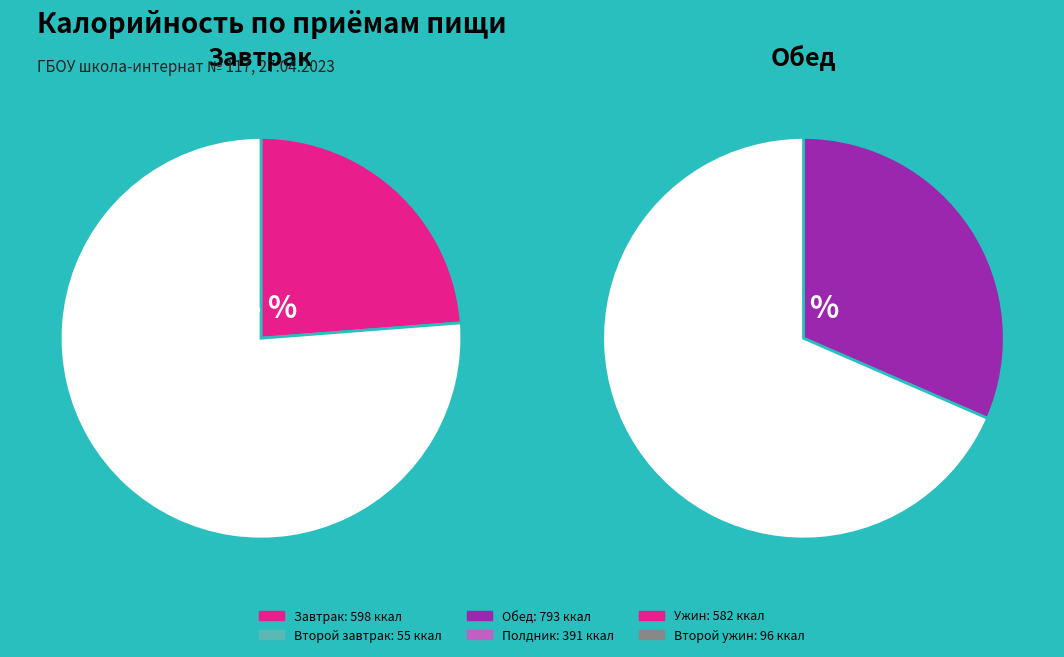

Rank the categories by value from highest to lowest.

Обед, Завтрак, Ужин, Полдник, Второй ужин, Второй завтрак